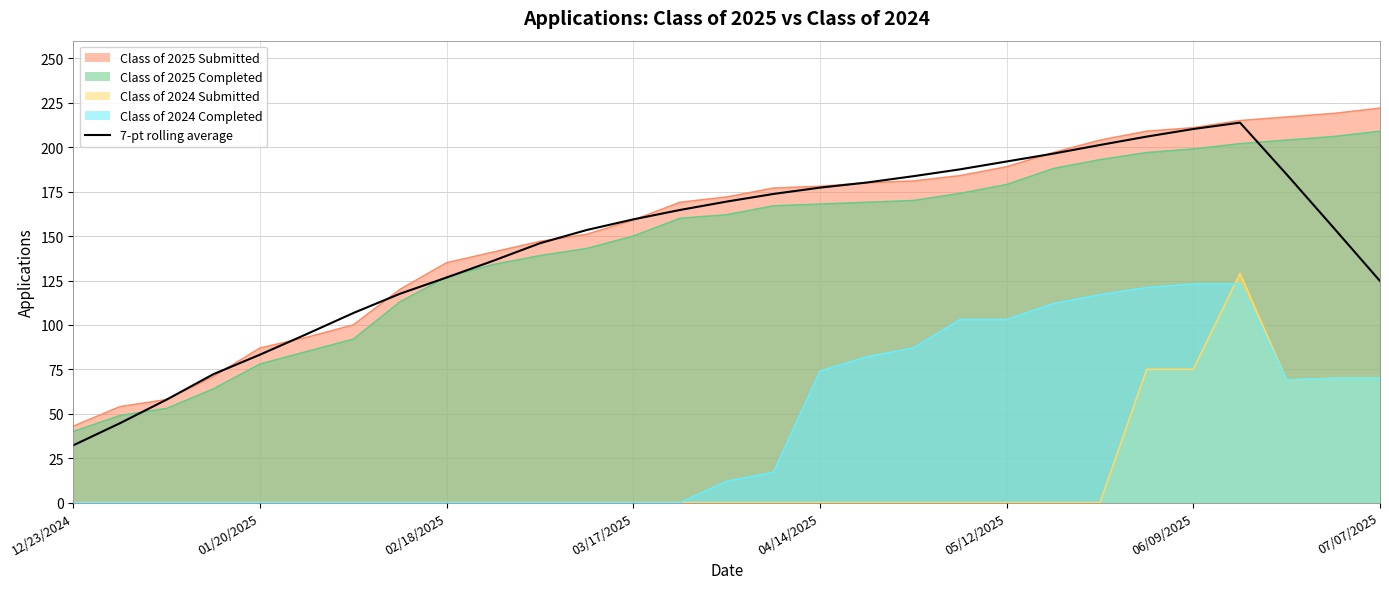

True or false: the data shows 153.4 at 11.

True